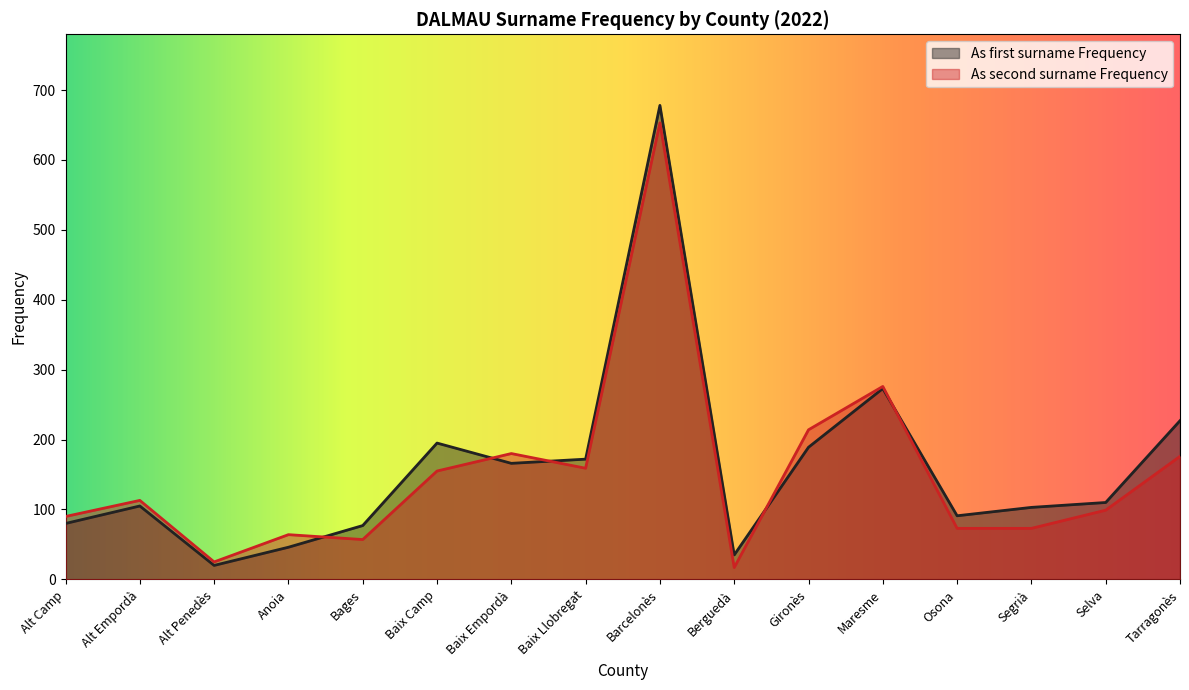

The As first surname Frequency series shows 17 at Anoia. True or false?

False